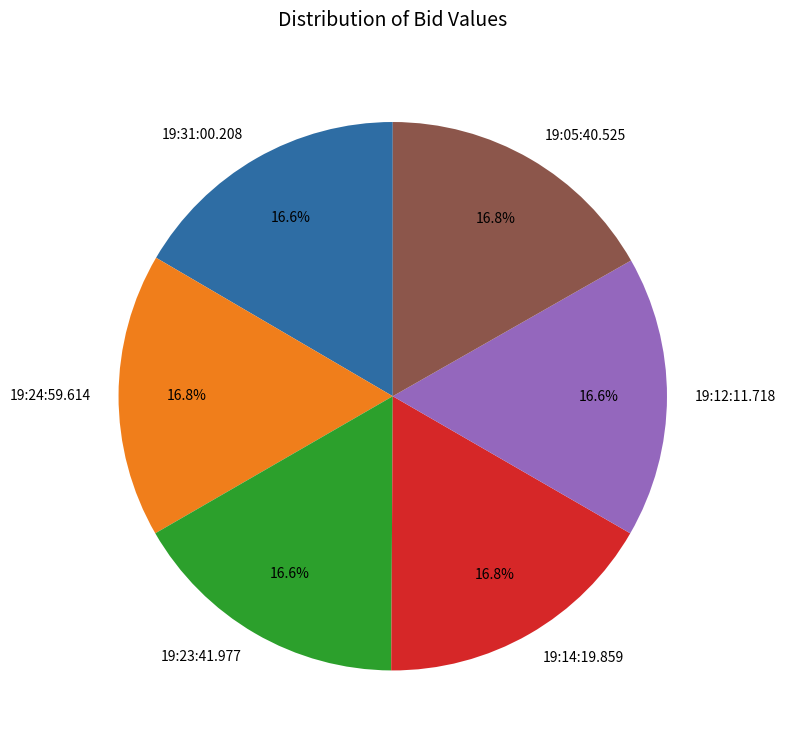

Does 19:14:19.859 represent more than half of the total?

No